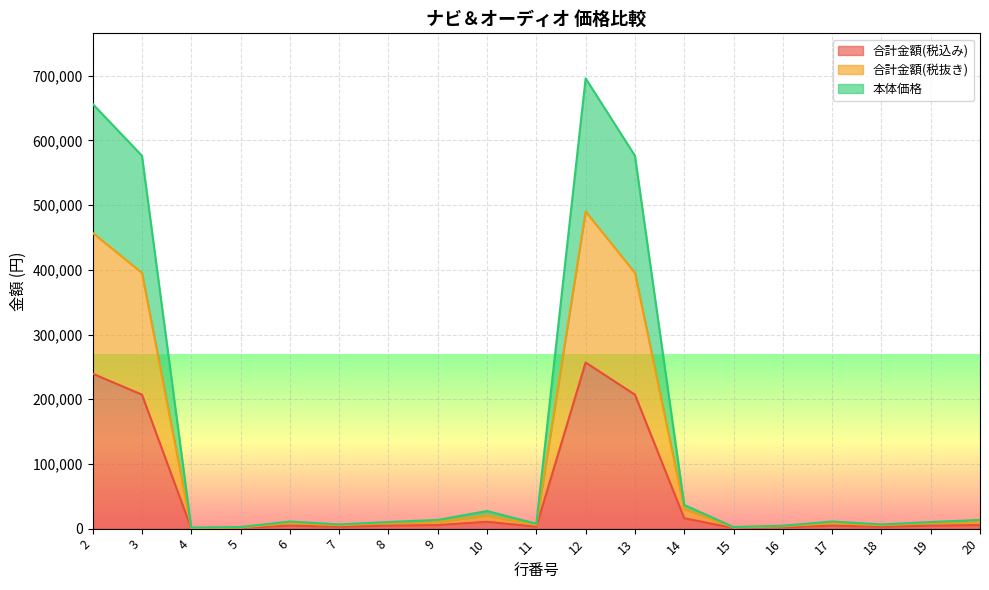

What is the sum of all 合計金額(税抜き) values?

1868790